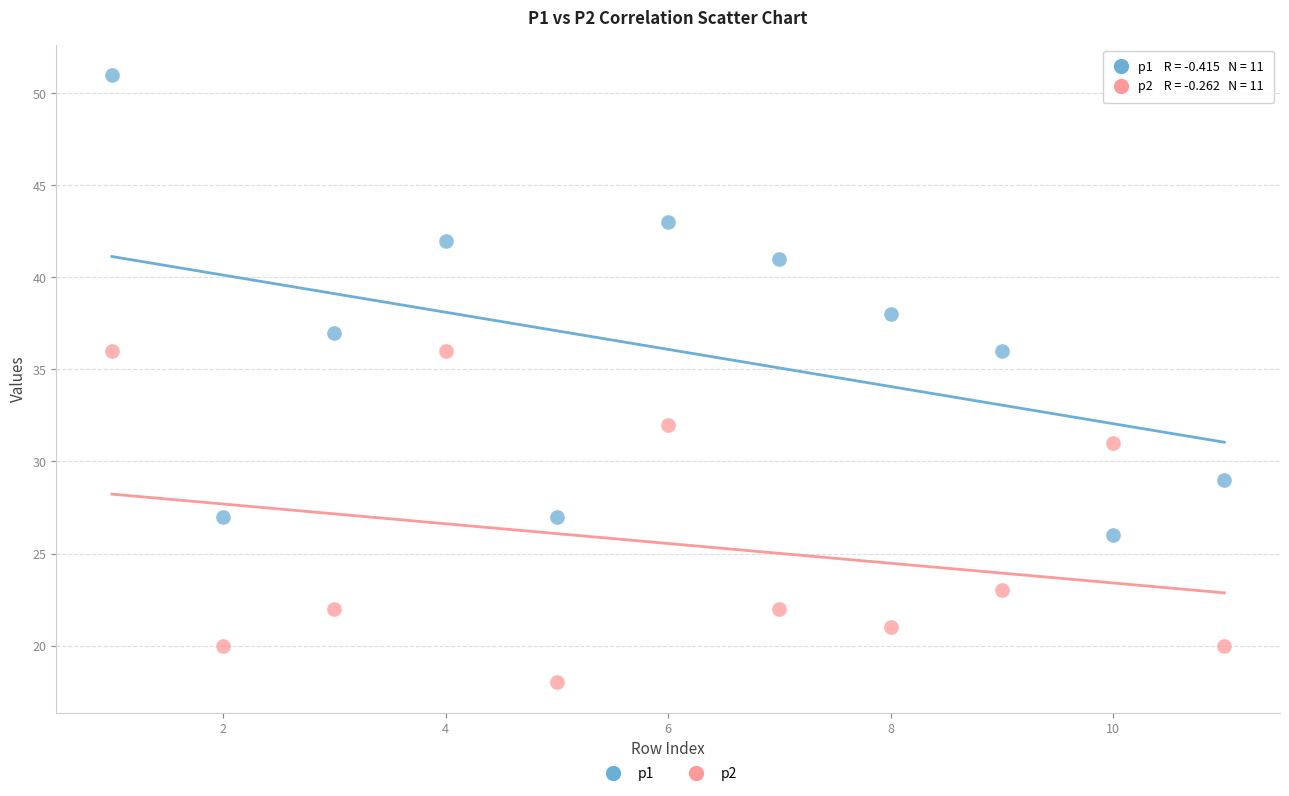

Which series has the largest Y range (max minus min)?

p1